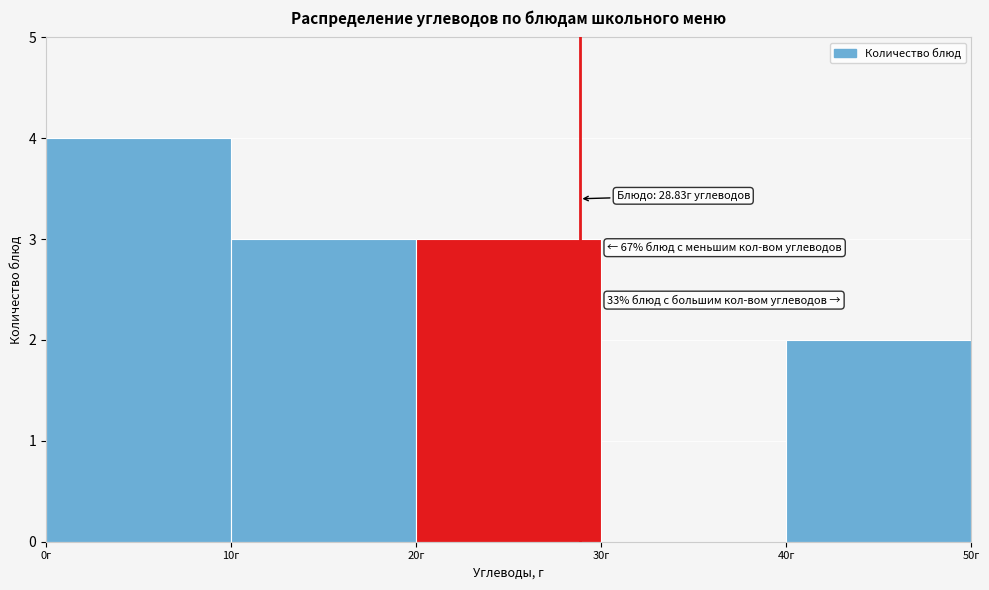

Which range on the x-axis has the tallest bar?

0 to 10